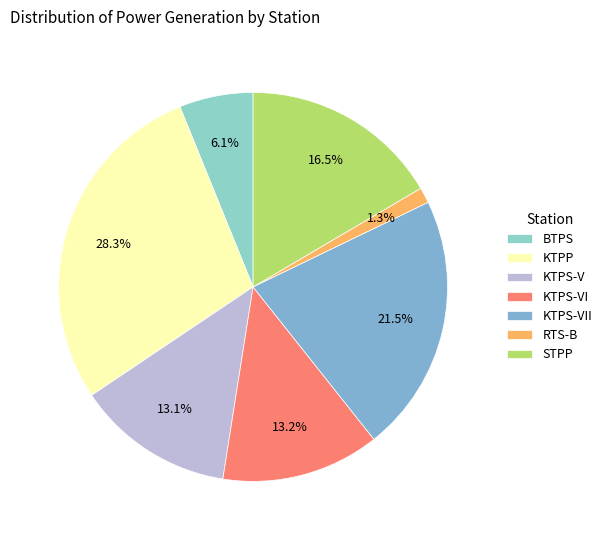

To the nearest percent, what is the difference between the largest and smallest slice percentages?

27%